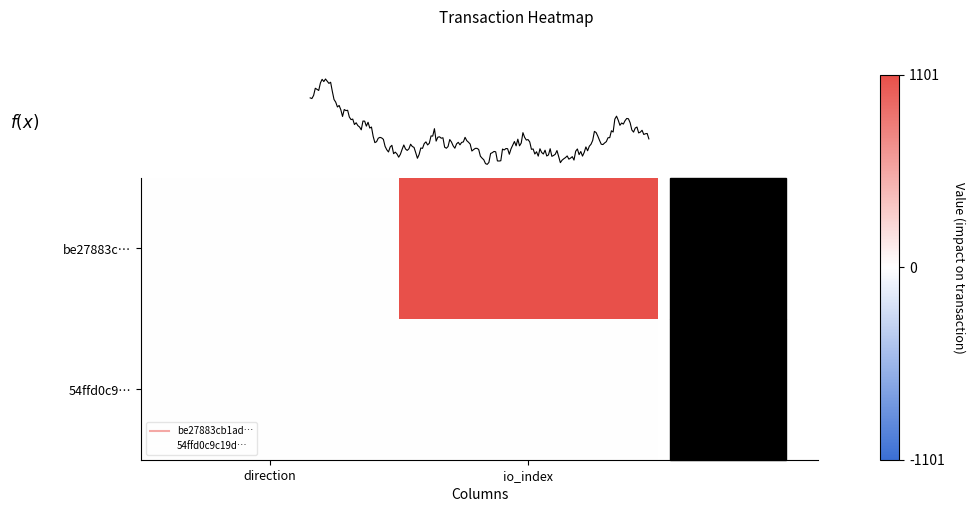

At which category does the chart reach its peak across all series?

io_index